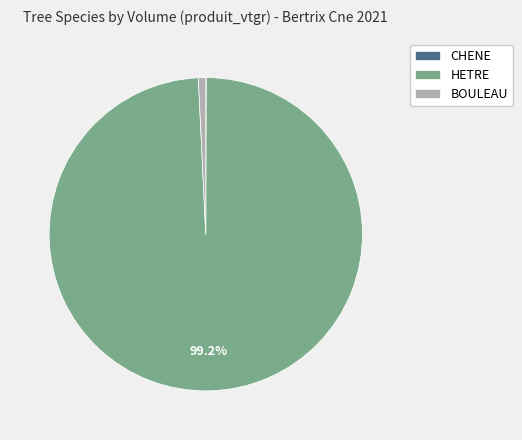

Does HETRE represent more than half of the total?

Yes